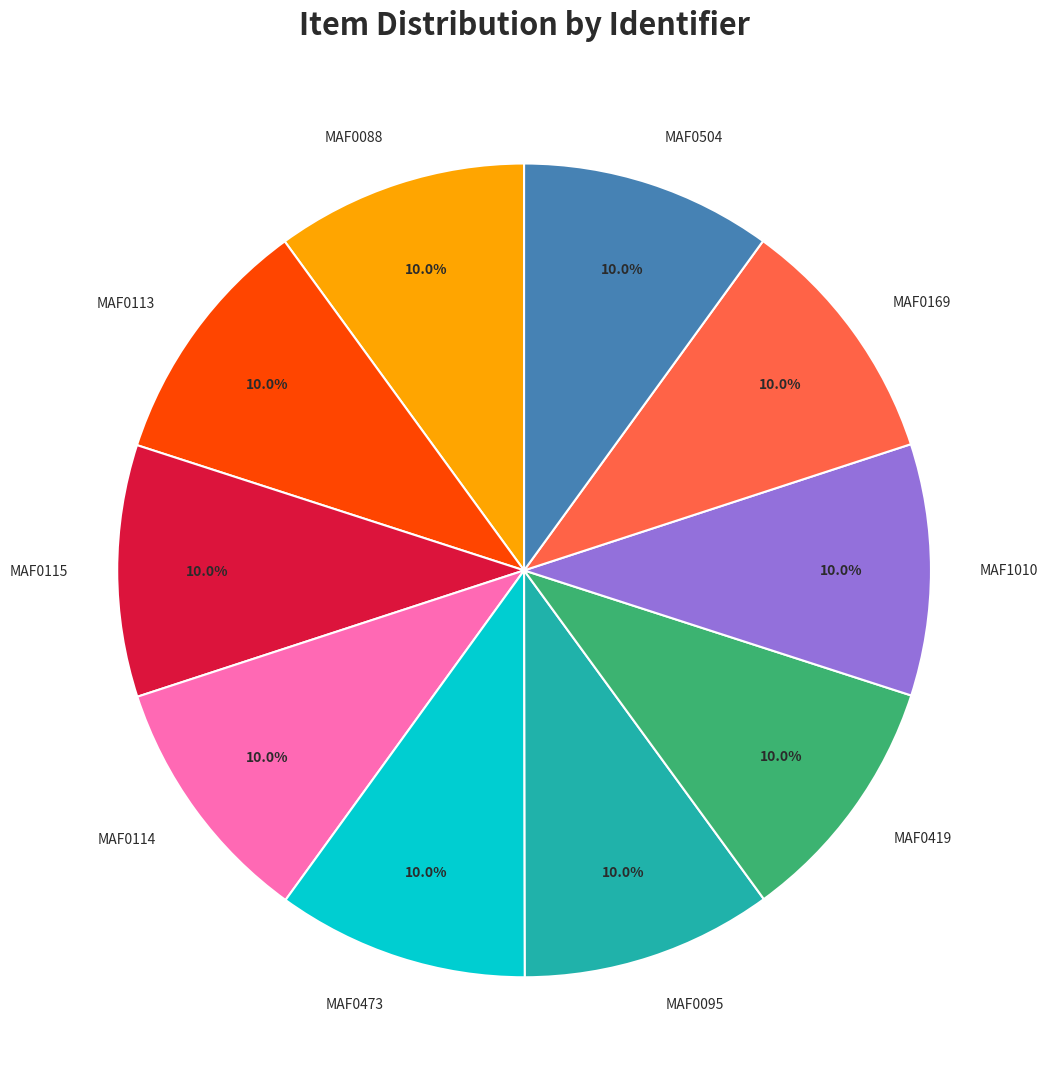

Do MAF0113 and MAF0095 together represent more than half of the pie?

No